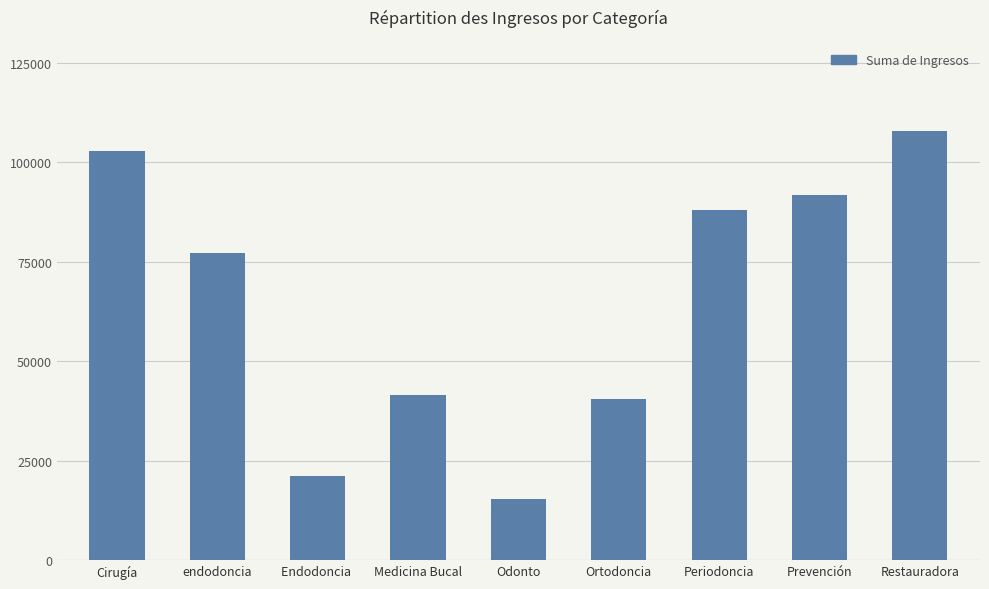

How many data points does each series have?

9